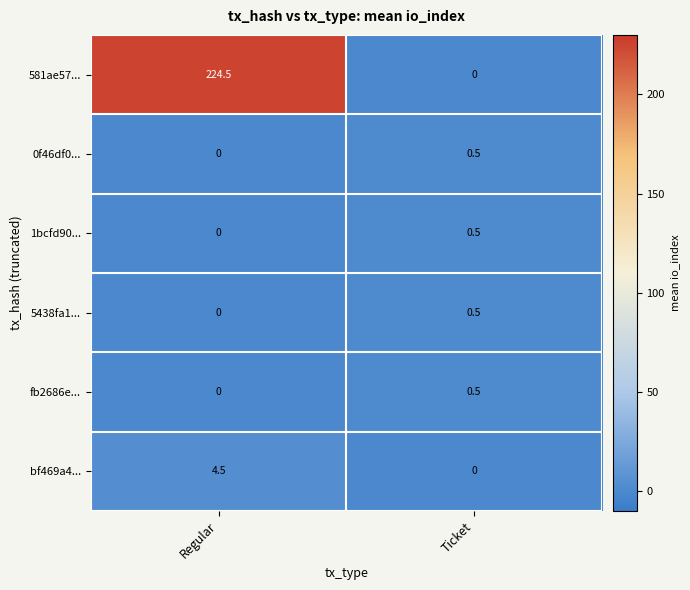

Where is 581ae57... nearest to the value 112?

Ticket